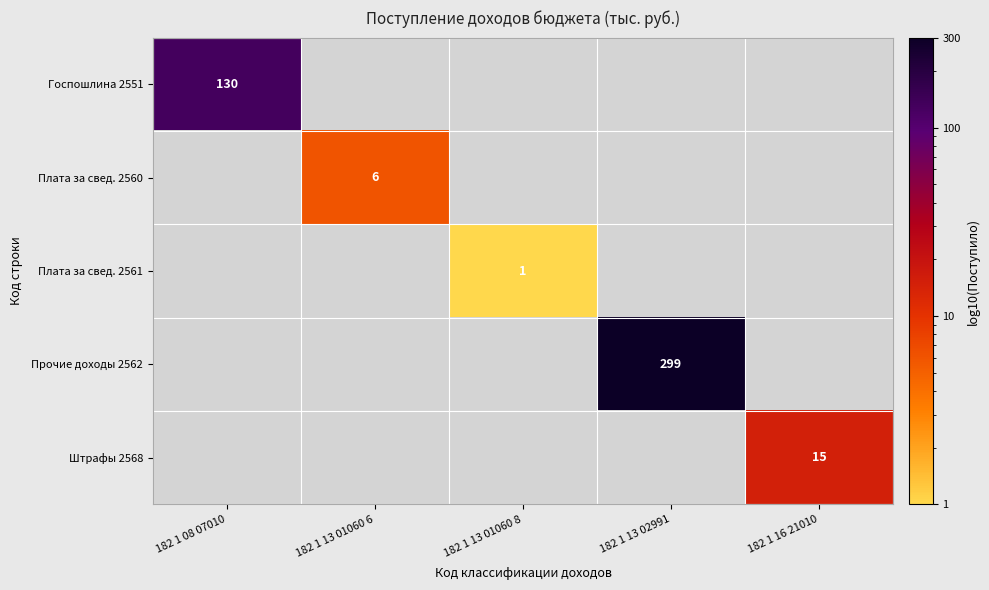

Is it true that Госпошлина 2551 equals 130 at 182 1 08 07010?

True